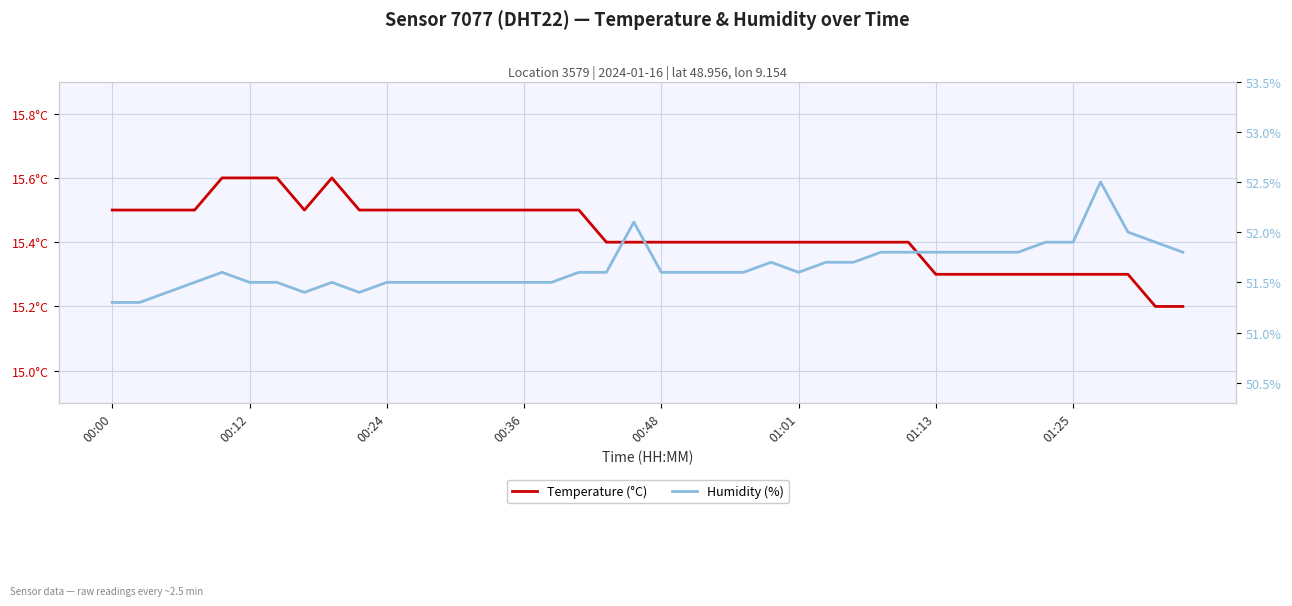

What position from the left is 18?

19